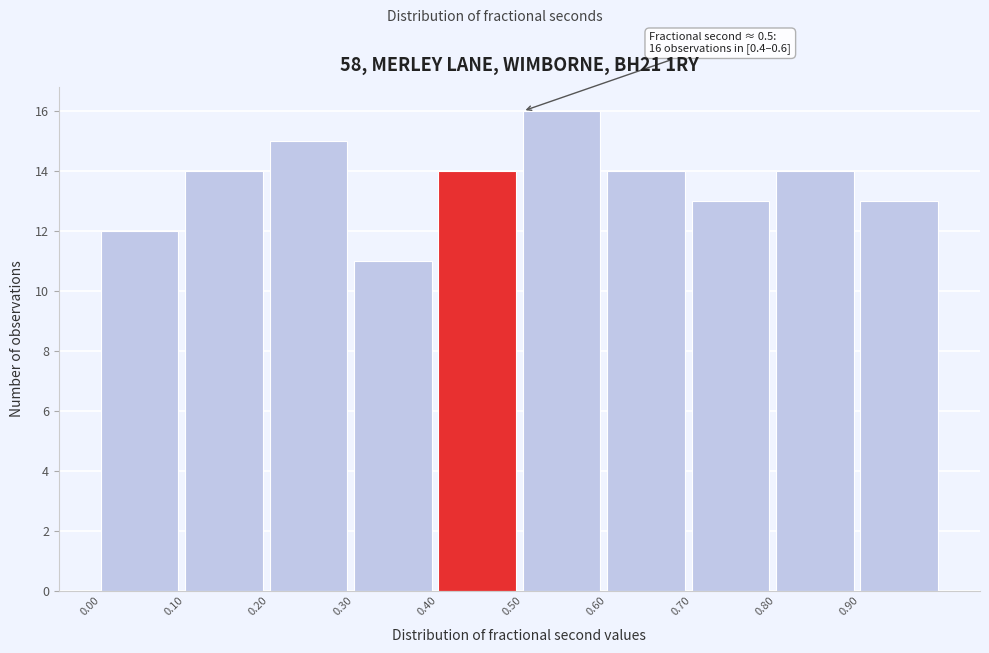

Over which range of the x-axis is the bar tallest?

0.5 to 0.6